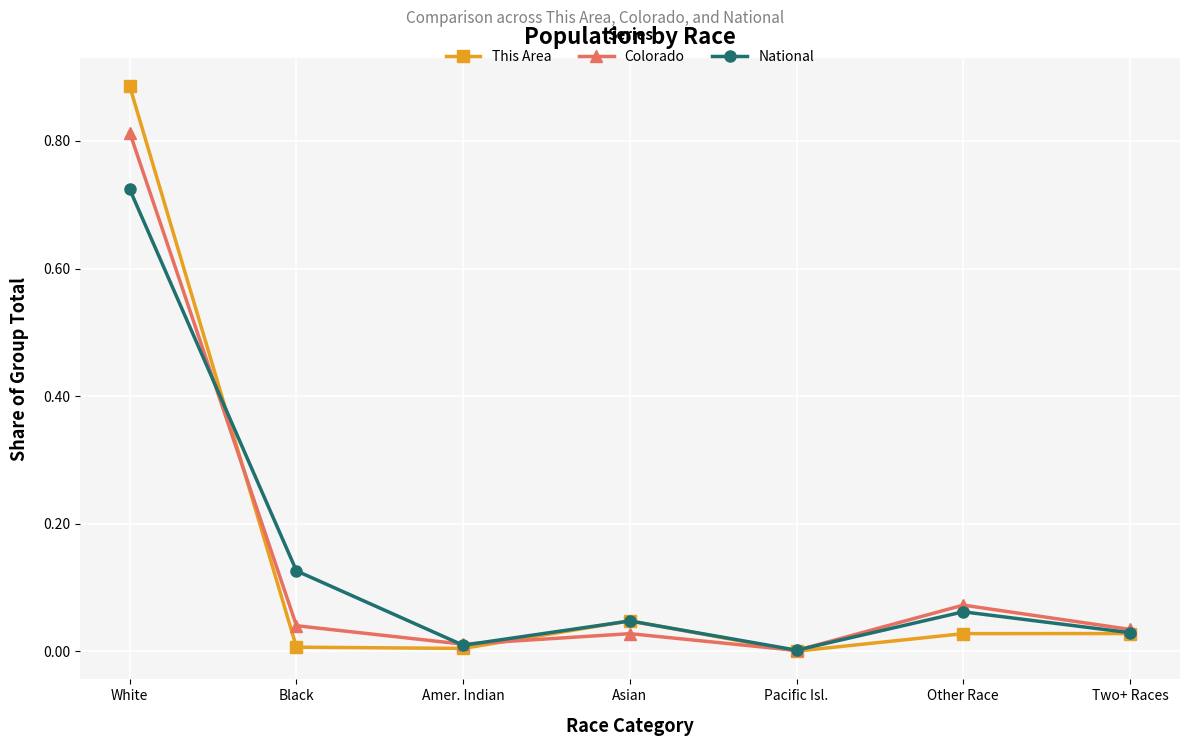

Is the value of National at Asian greater than the value of This Area at Amer. Indian?

Yes